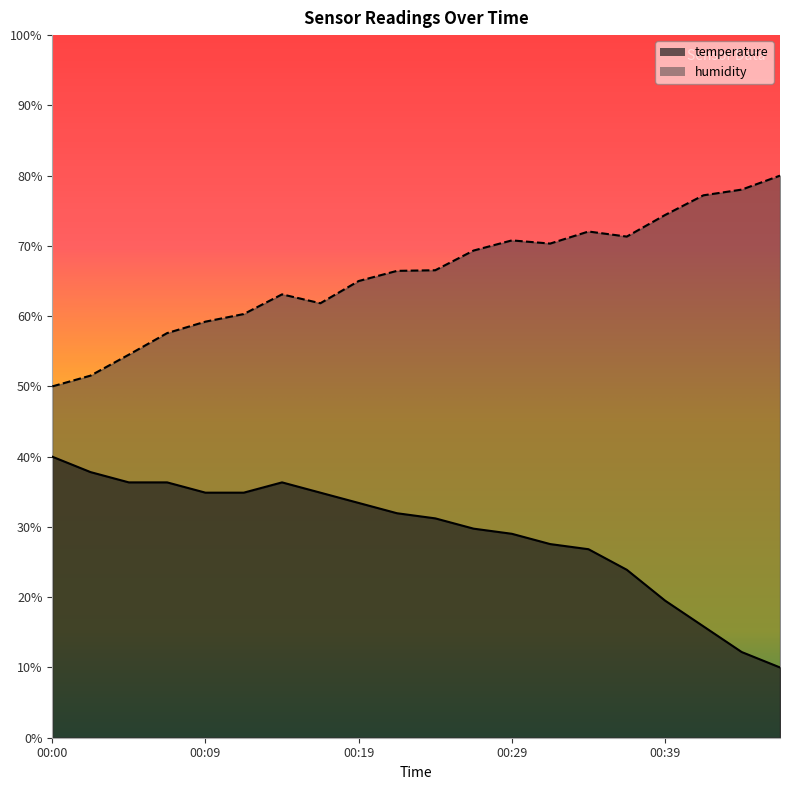

Between 00:22 and 00:31, which series saw the biggest shift?

temperature